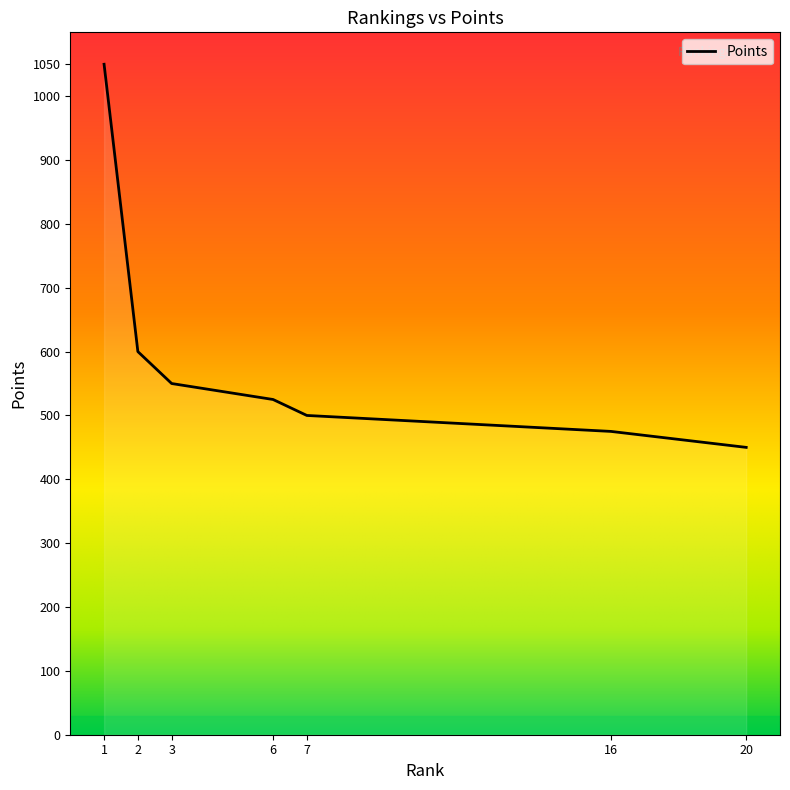

Read the value at 2, to the nearest 10.

600